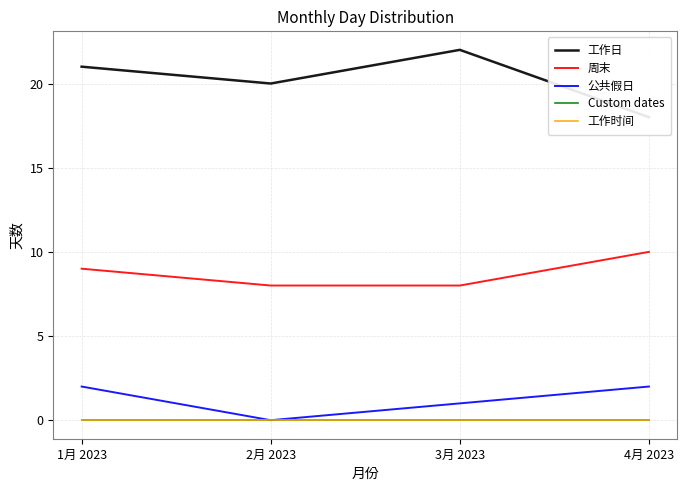

Is it true that 工作日 equals 11 at 3月 2023?

False